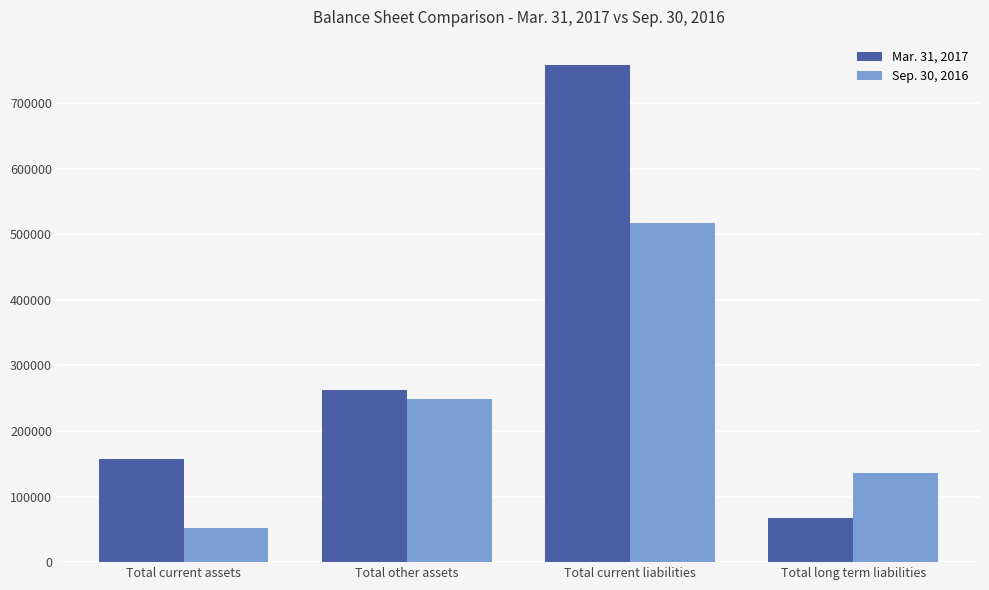

How many Mar. 31, 2017 values are between 156709 and 758617?

3